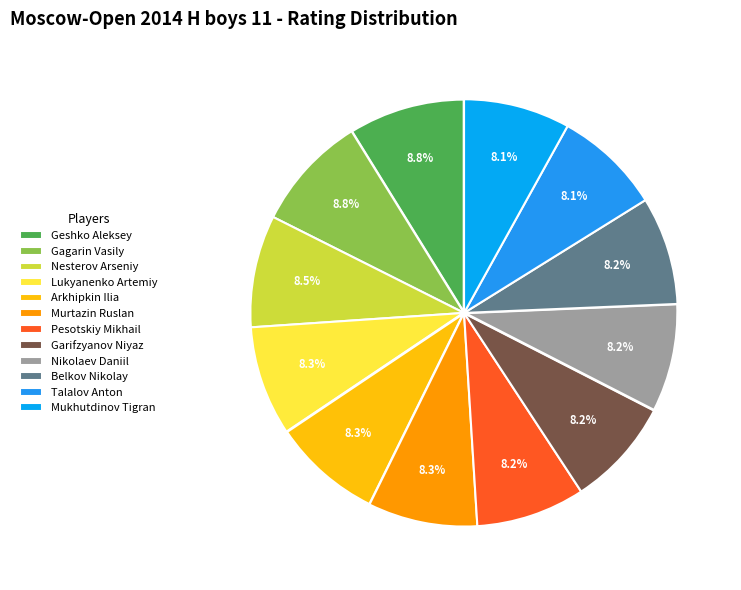

Approximately how many times larger is the value at Murtazin Ruslan compared to Belkov Nikolay?

1.0